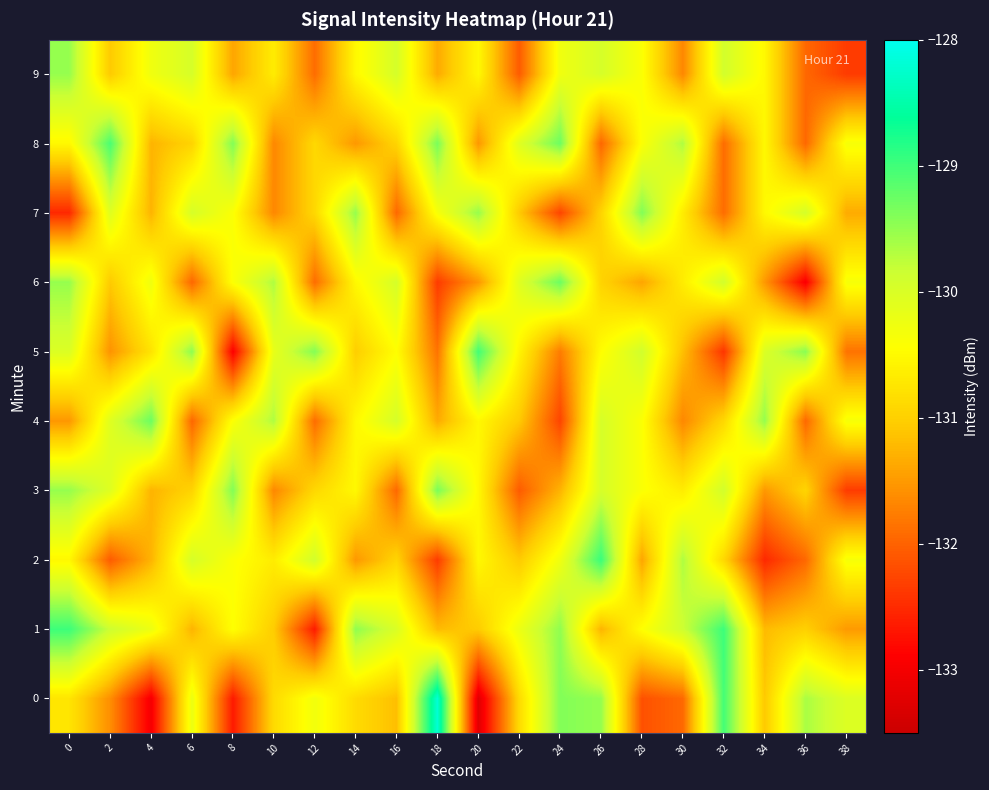

Reading left to right, transcribe all the data shown in this chart.

0: 0=-130.7	2=-131.6	4=-133.0	6=-130.2	8=-132.7	10=-130.9	12=-130.3	14=-130.9	16=-131.2	18=-128.2	20=-133.2	22=-130.9	24=-129.4	26=-129.5	28=-132.2	30=-131.9	32=-129.0	34=-131.1	36=-129.6	38=-130.0
1: 0=-129.0	2=-129.9	4=-130.2	6=-131.3	8=-130.4	10=-131.0	12=-132.6	14=-129.5	16=-130.0	18=-131.2	20=-131.0	22=-130.2	24=-129.5	26=-131.3	28=-130.4	30=-129.9	32=-129.0	34=-131.2	36=-131.0	38=-131.5
2: 0=-130.5	2=-132.1	4=-131.3	6=-130.0	8=-130.4	10=-130.7	12=-129.9	14=-131.5	16=-130.9	18=-132.3	20=-130.5	22=-131.1	24=-130.3	26=-129.0	28=-131.4	30=-129.7	32=-130.9	34=-132.5	36=-131.9	38=-130.3
3: 0=-129.5	2=-130.1	4=-131.3	6=-131.0	8=-129.4	10=-131.7	12=-130.9	14=-130.5	16=-131.9	18=-129.3	20=-130.5	22=-132.1	24=-131.3	26=-130.0	28=-130.4	30=-130.7	32=-129.9	34=-131.5	36=-130.9	38=-132.3
4: 0=-131.5	2=-130.1	4=-129.3	6=-132.0	8=-130.4	10=-129.7	12=-131.9	14=-130.5	16=-129.9	18=-131.3	20=-130.5	22=-131.1	24=-132.3	26=-130.0	28=-130.4	30=-131.7	32=-130.9	34=-129.5	36=-131.9	38=-130.3
5: 0=-130.0	2=-131.6	4=-130.8	6=-129.5	8=-132.9	10=-130.2	12=-129.4	14=-131.0	16=-130.4	18=-131.8	20=-129.0	22=-130.6	24=-131.8	26=-130.5	28=-129.9	30=-131.2	32=-132.4	34=-130.0	36=-129.4	38=-131.8
6: 0=-129.5	2=-131.1	4=-130.3	6=-132.0	8=-130.4	10=-129.7	12=-131.9	14=-130.5	16=-129.9	18=-132.3	20=-131.5	22=-130.1	24=-129.3	26=-131.0	28=-131.4	30=-130.7	32=-129.9	34=-131.5	36=-132.9	38=-130.3
7: 0=-132.5	2=-130.1	4=-131.3	6=-130.0	8=-130.4	10=-131.7	12=-130.9	14=-129.5	16=-131.9	18=-130.3	20=-129.5	22=-131.1	24=-132.3	26=-131.0	28=-129.4	30=-130.7	32=-131.9	34=-130.5	36=-129.9	38=-131.3
8: 0=-130.5	2=-129.1	4=-131.3	6=-131.0	8=-129.4	10=-131.7	12=-130.9	14=-131.5	16=-130.9	18=-129.3	20=-131.5	22=-130.1	24=-129.3	26=-132.0	28=-130.4	30=-129.7	32=-131.9	34=-130.5	36=-131.9	38=-130.3
9: 0=-129.5	2=-131.1	4=-130.3	6=-130.0	8=-131.4	10=-130.7	12=-131.9	14=-130.5	16=-129.9	18=-131.3	20=-130.5	22=-132.1	24=-130.3	26=-130.0	28=-130.4	30=-131.7	32=-129.9	34=-130.5	36=-131.9	38=-132.3